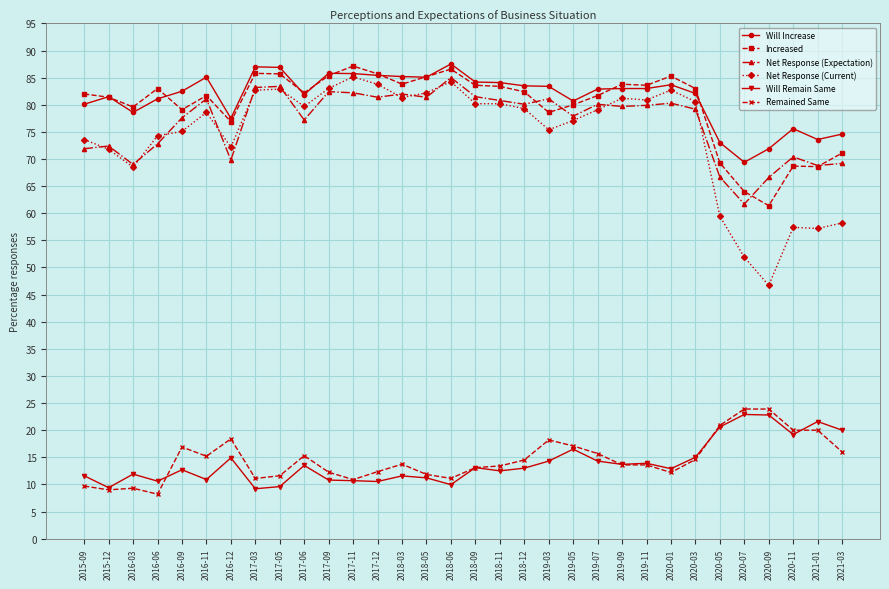

What is the total value across all series at 2017-09?

359.7